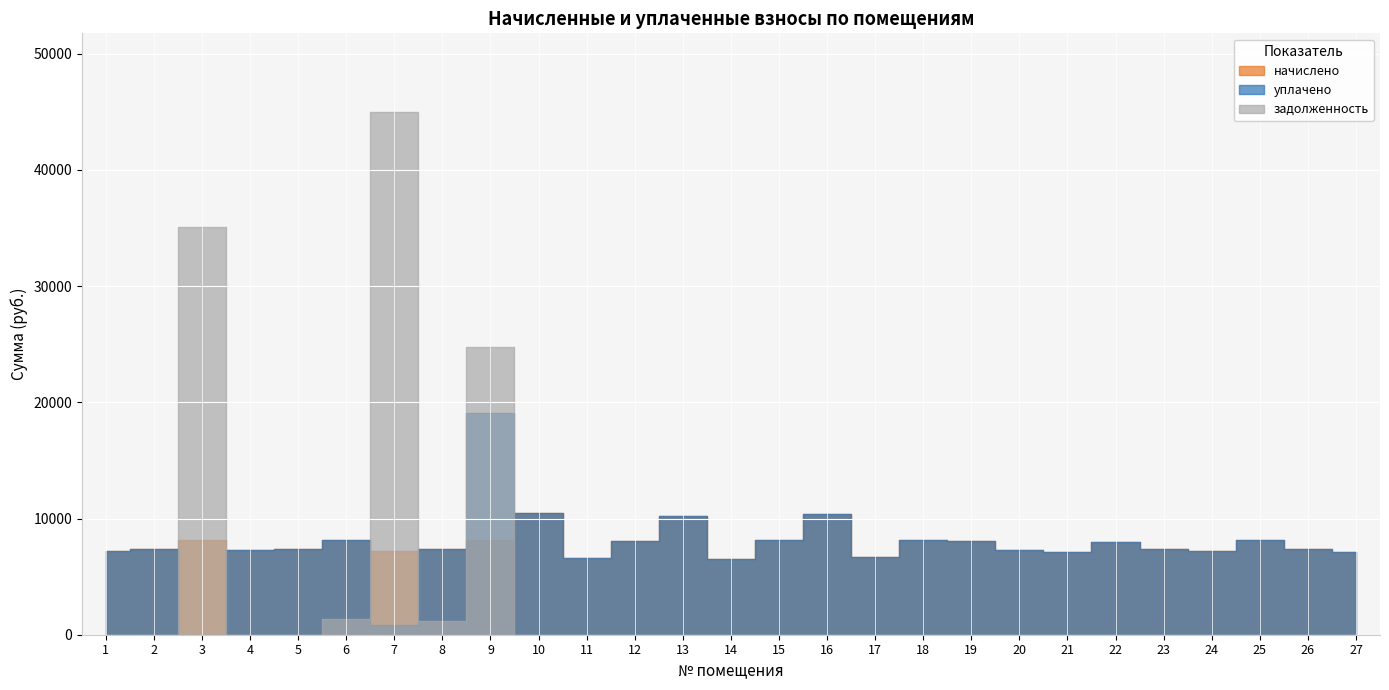

Is it true that начислено equals 7170.5 at 24?

True